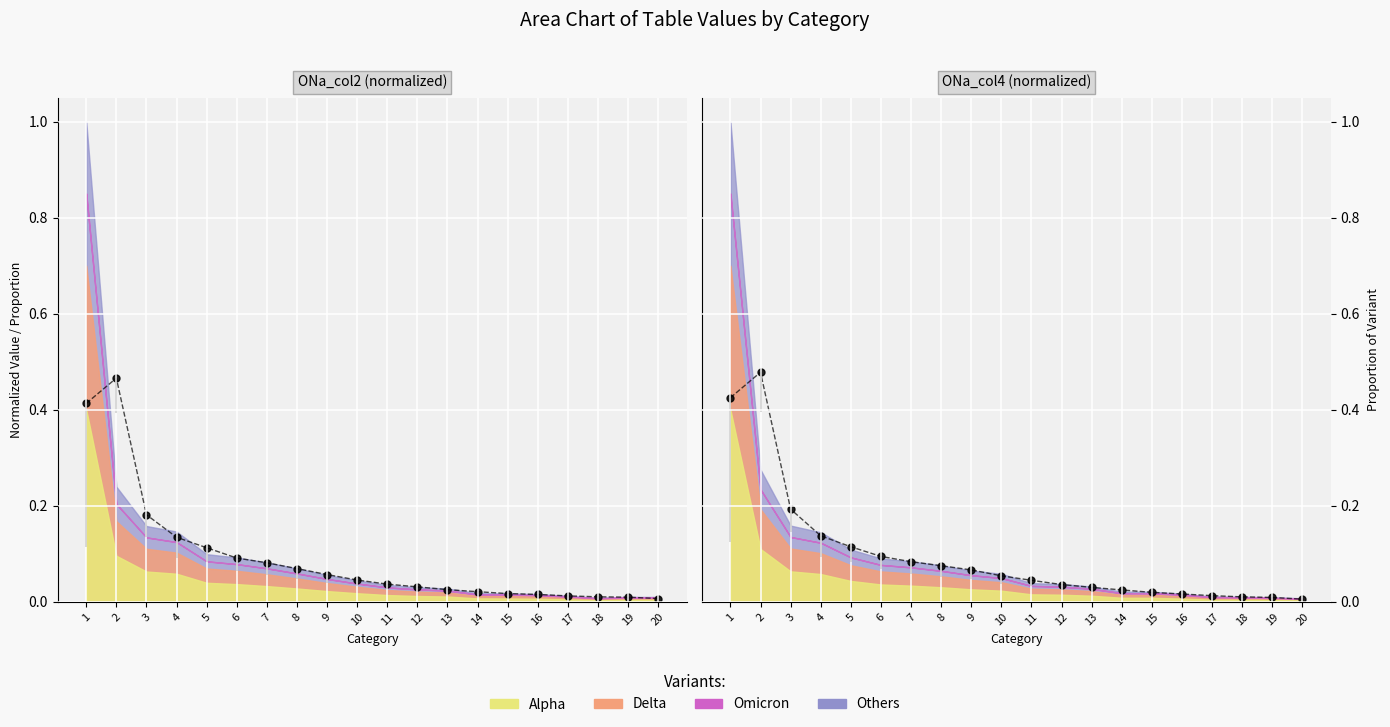

True or false: the data shows 0.0 at 13.

False